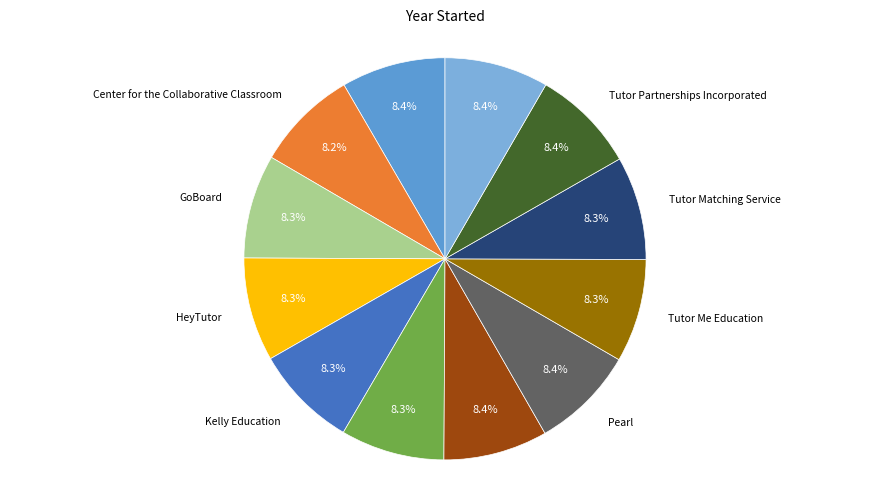

How many segments does this pie chart have?

12